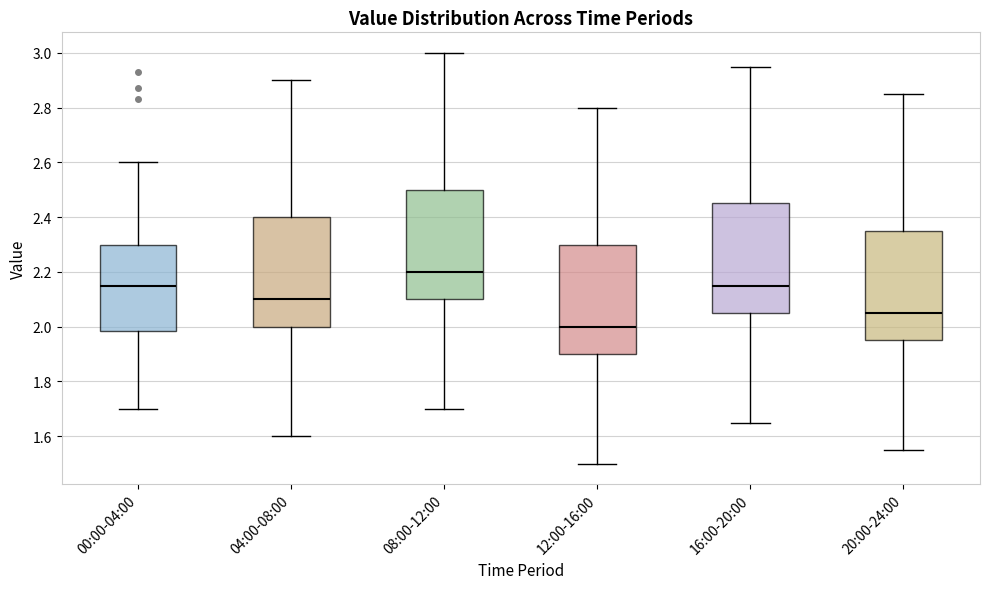

Where does the median line of the box for 20:00-24:00 sit on the y-axis? The values are not printed on the chart, so give them approximately, as read against the axis.

2.06